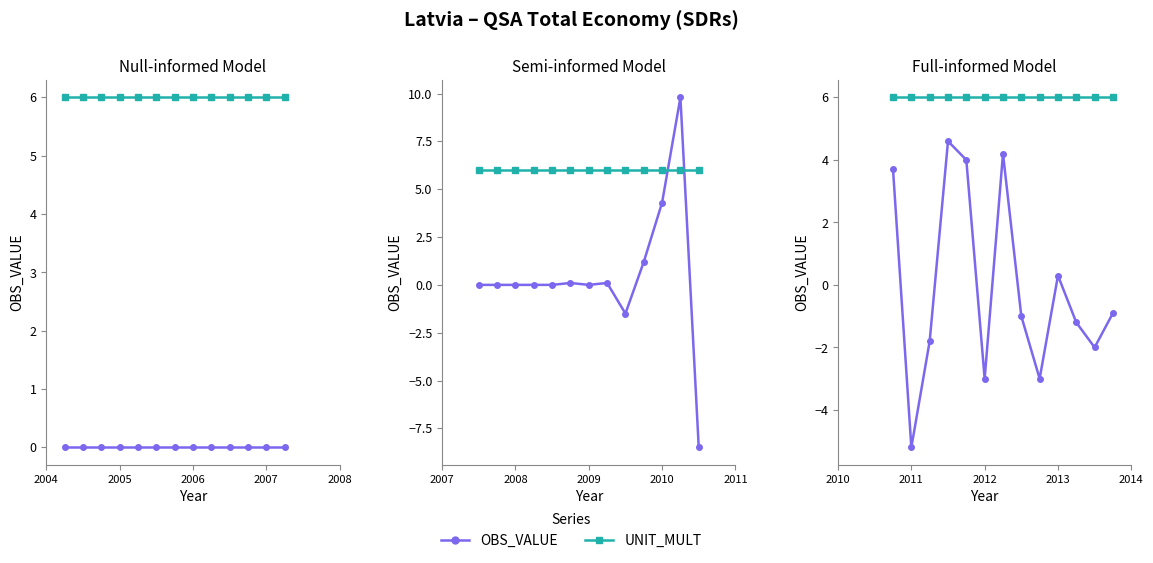

Count the number of categories in the chart.

13